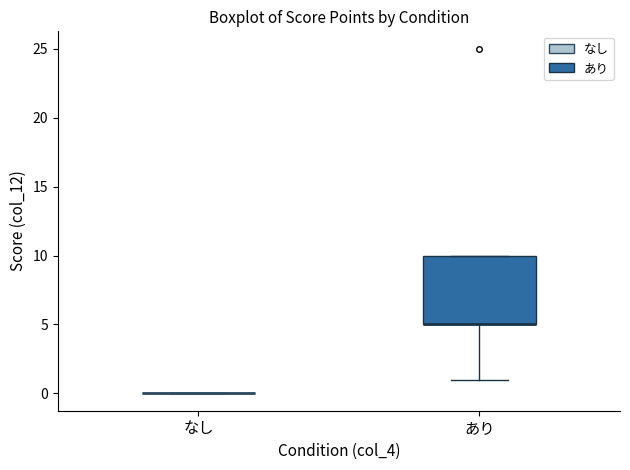

Reading left to right, transcribe this box plot: for each box, give where its median line is, the range the box spans, and where its two whiskers end, as read against the y-axis. The values are not printed on the chart, so give them approximately, as read against the axis.

なし: box collapsed to a line at 0, whiskers 0 to 0
あり: median 5 (drawn on the box's lower edge), box 5 to 10, whiskers 1 to 10